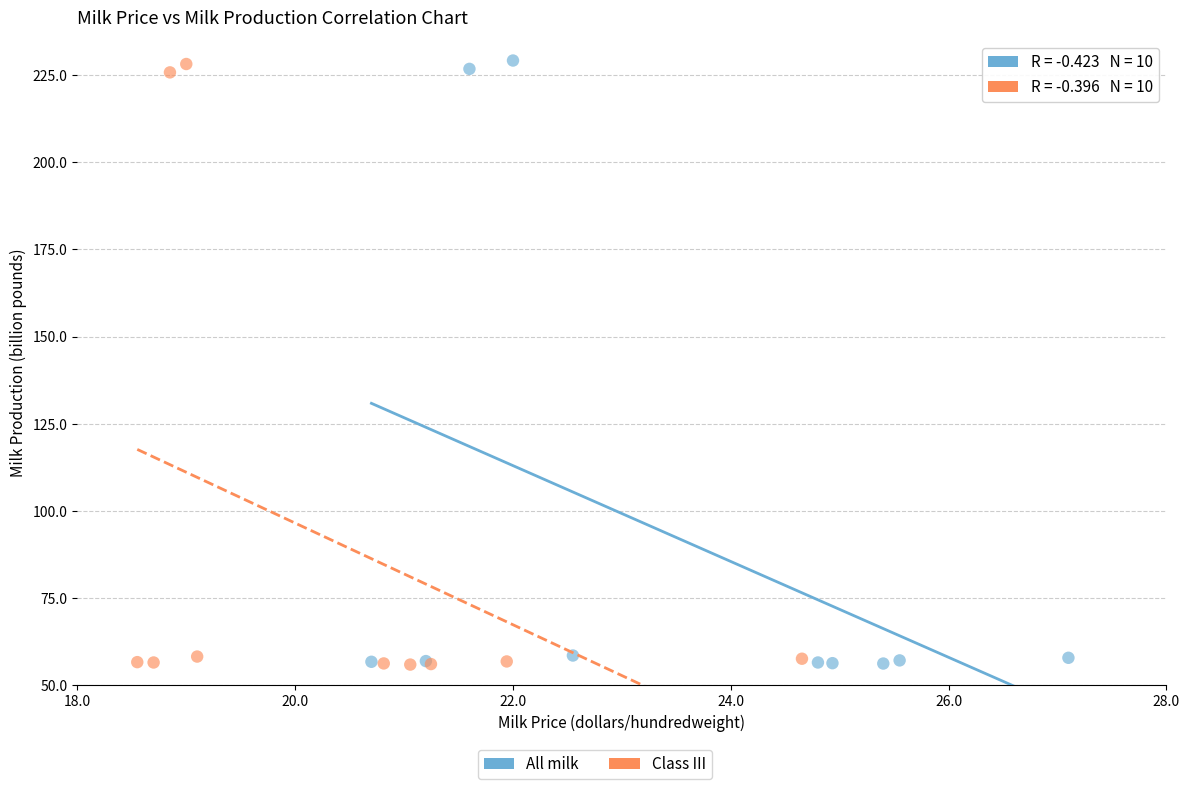

Which series has the widest spread of Y values?

All milk